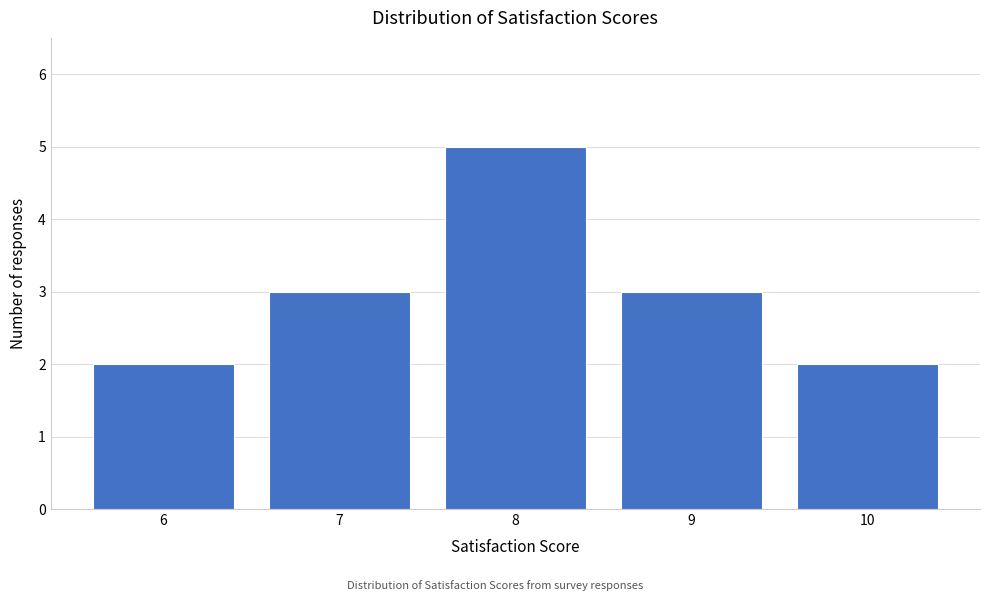

Reading left to right, what are all the values shown in this chart?

6=2	7=3	8=5	9=3	10=2